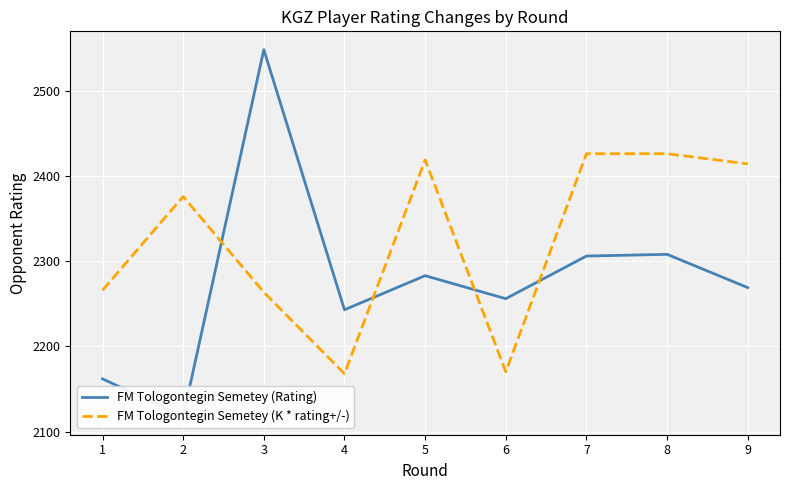

What is the lowest value of the FM Tologontegin Semetey (Rating) series?

2118.0